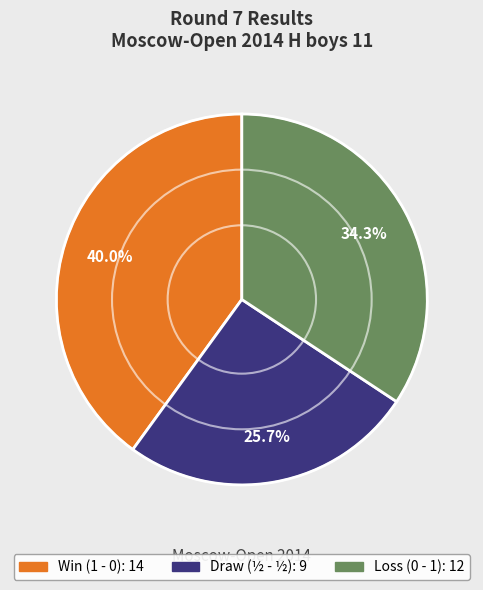

Is there a majority slice in this chart?

No